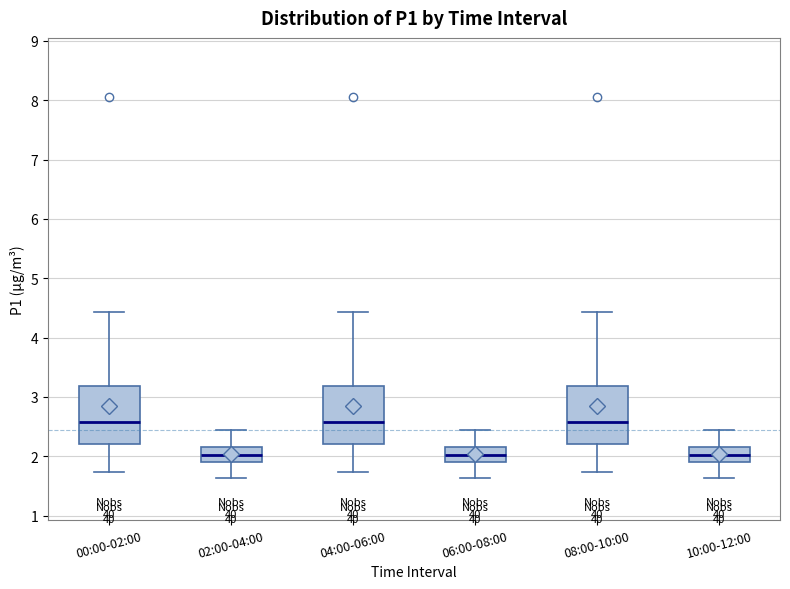

Where does the upper whisker of the box for 06:00-08:00 end on the y-axis? The values are not printed on the chart, so give them approximately, as read against the axis.

2.5